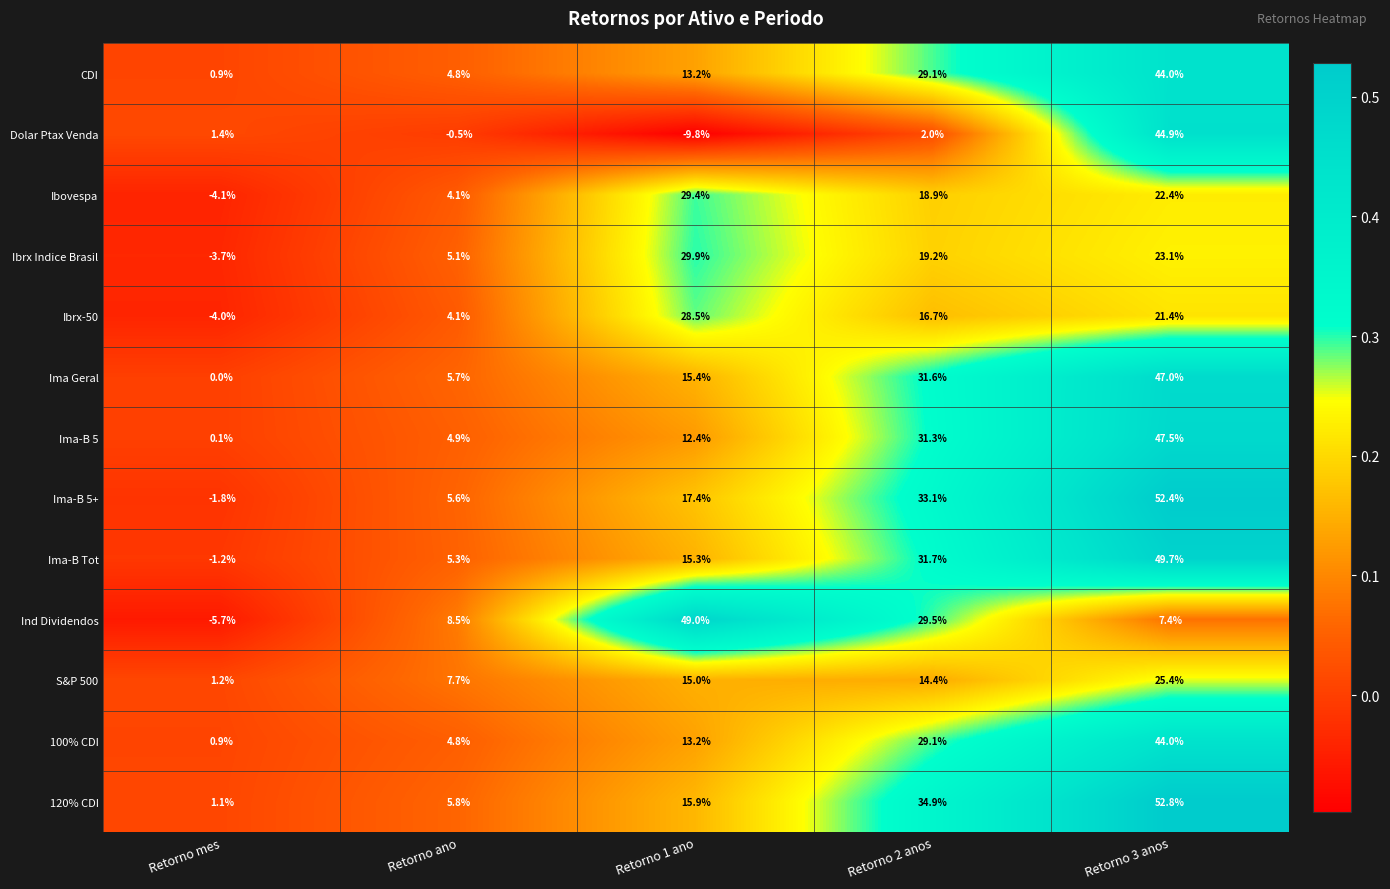

At which category is the sum across all series the highest?

Retorno 3 anos